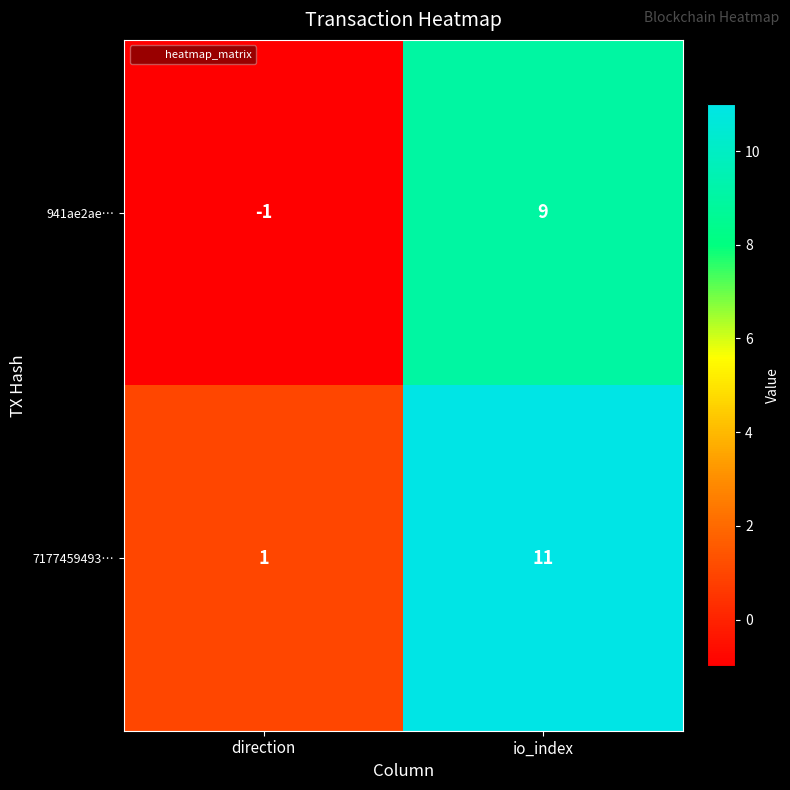

At which label does 7177459493… reach its minimum?

direction